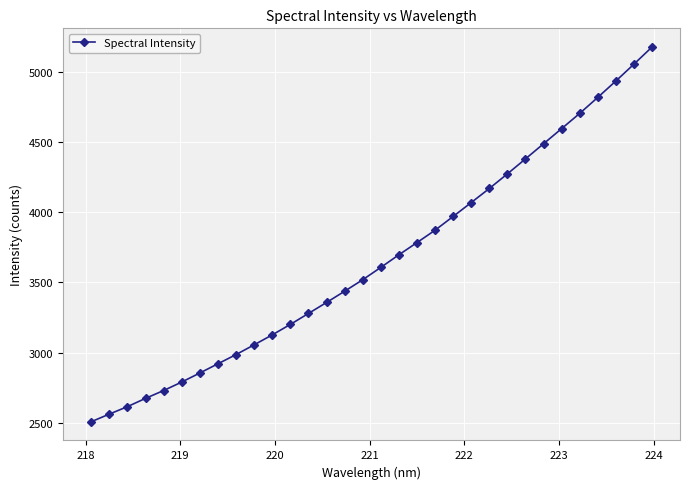

Does the chart have visible grid lines?

Yes